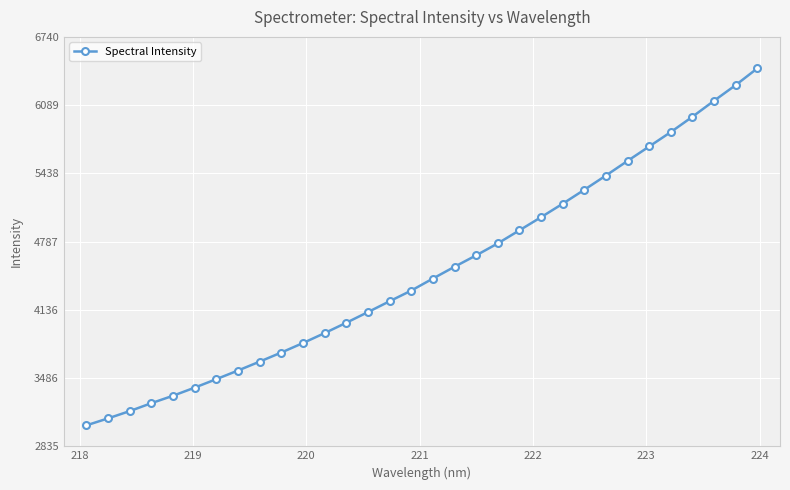

What is the greatest value displayed?

6440.0